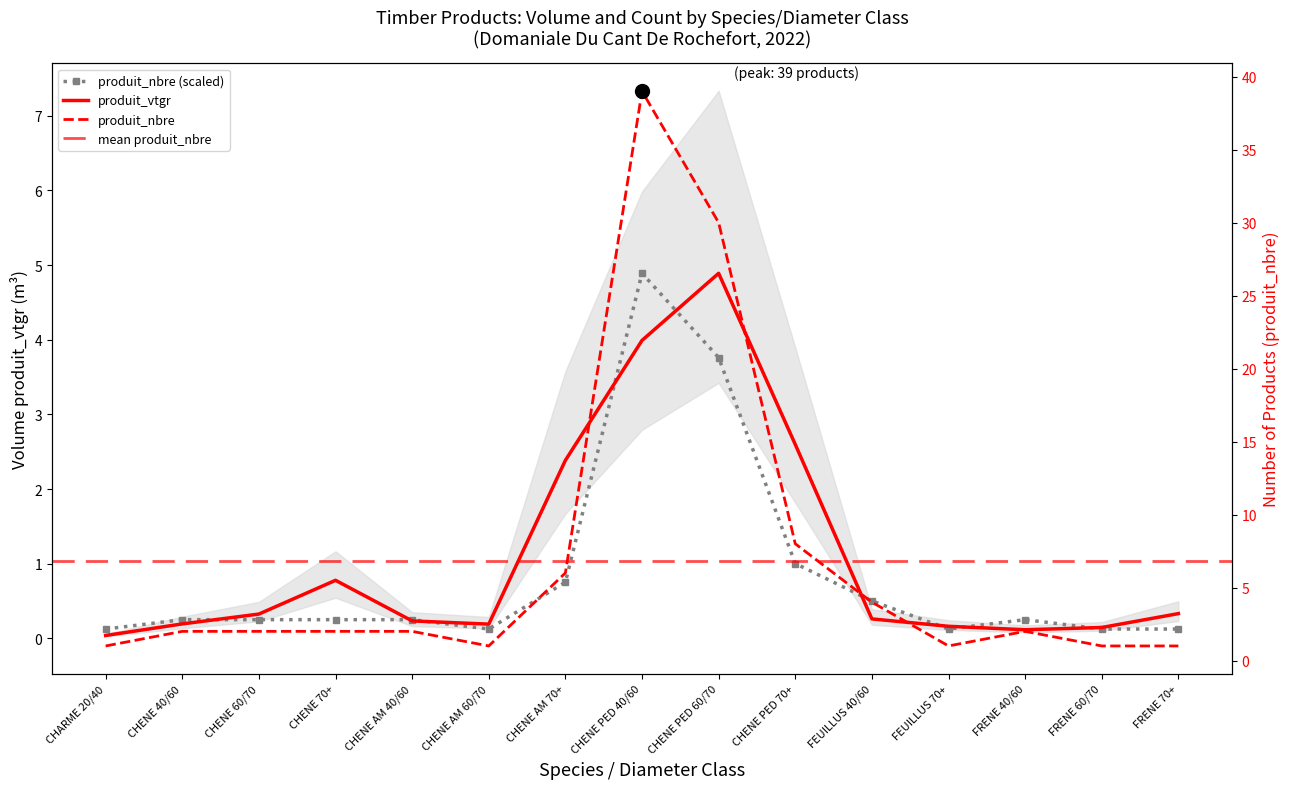

What is the total value across all series at FEUILLUS 70+?

0.3